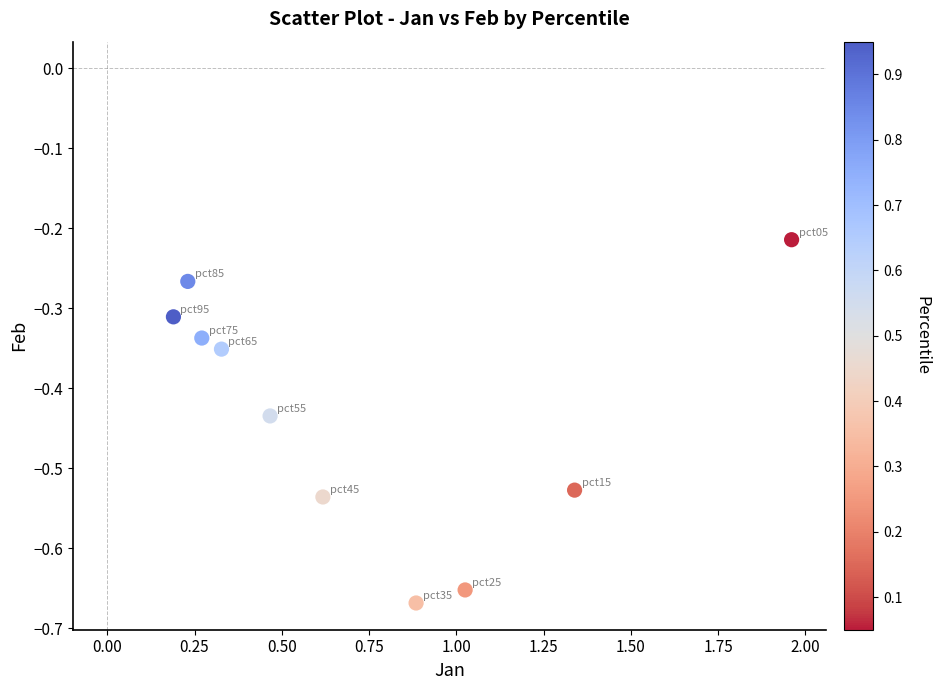

What is the average X value?

0.7